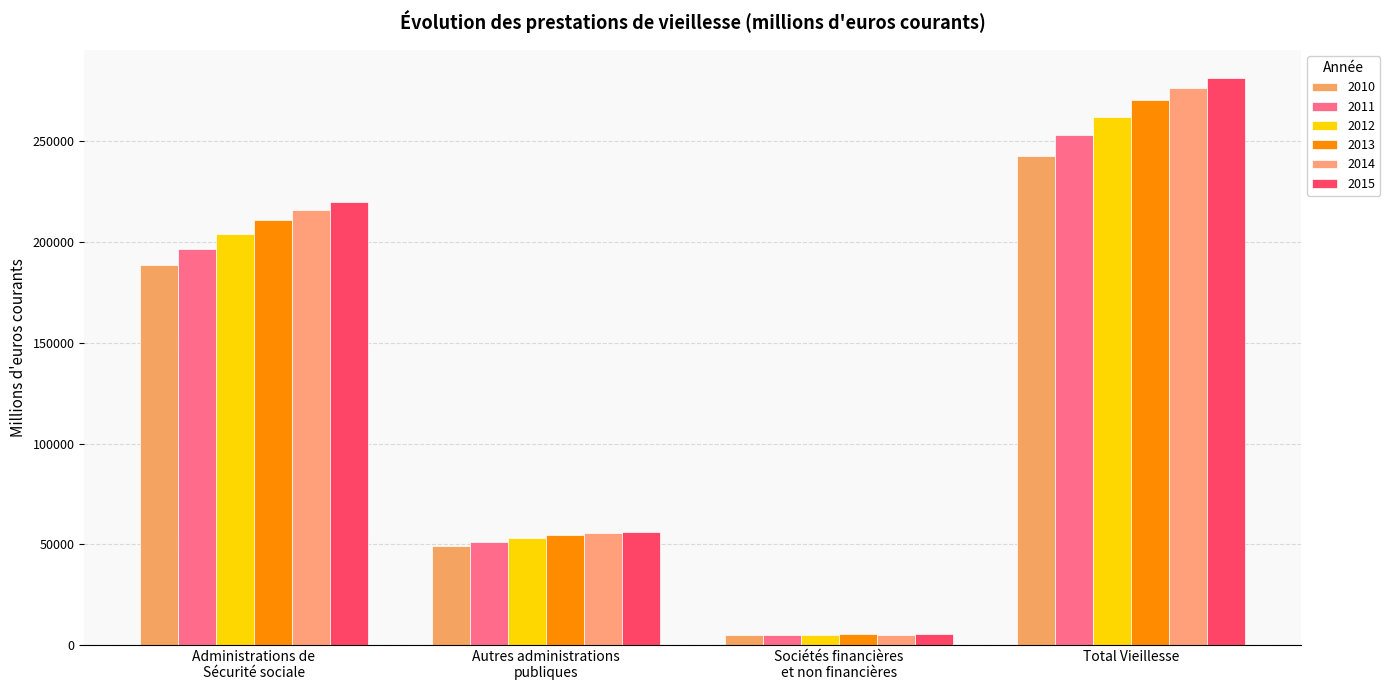

What is the maximum value for 2015?

281410.2